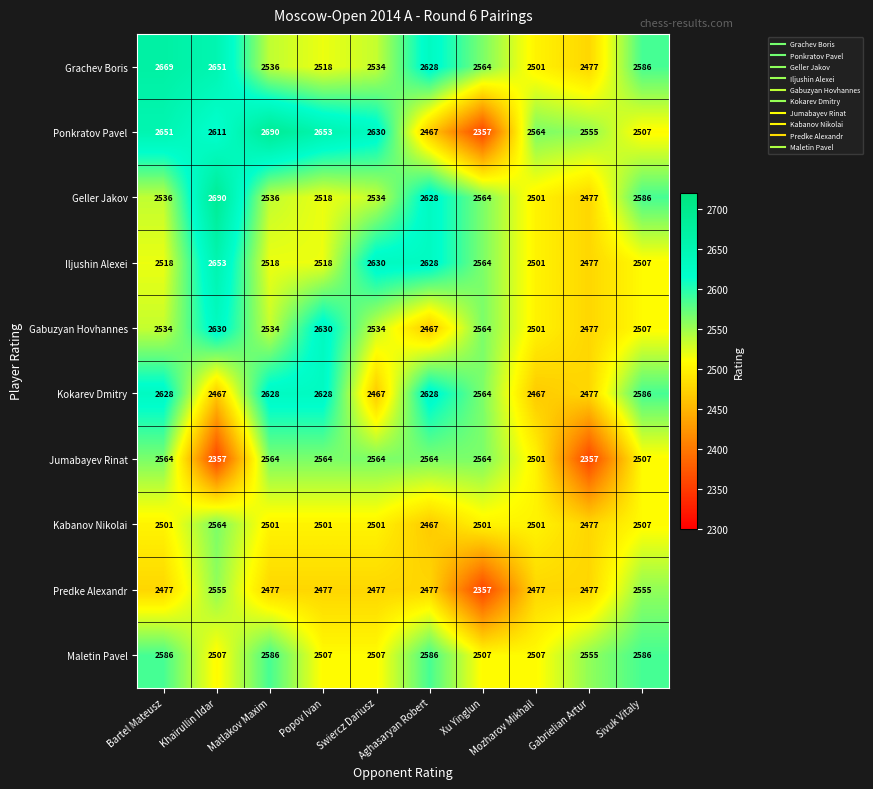

What is the greatest value displayed?

2690